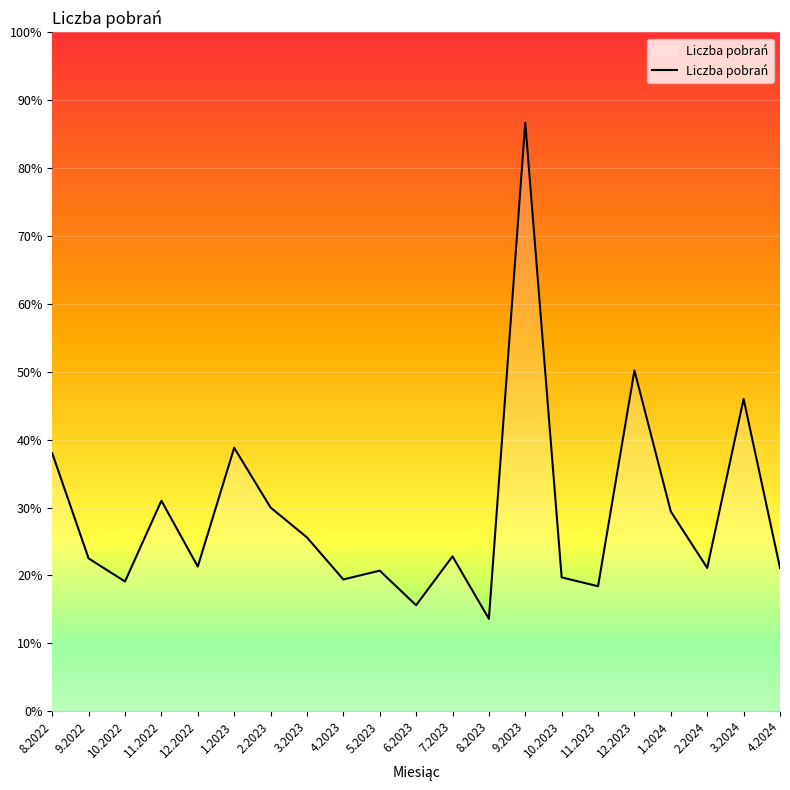

Does the chart display data point markers on the line(s)?

No